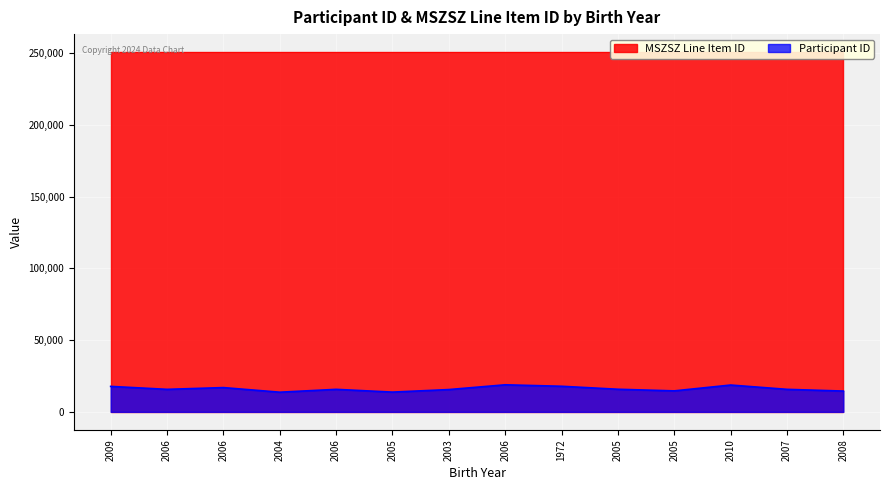

At which category does the data reach its first local valley?

2006